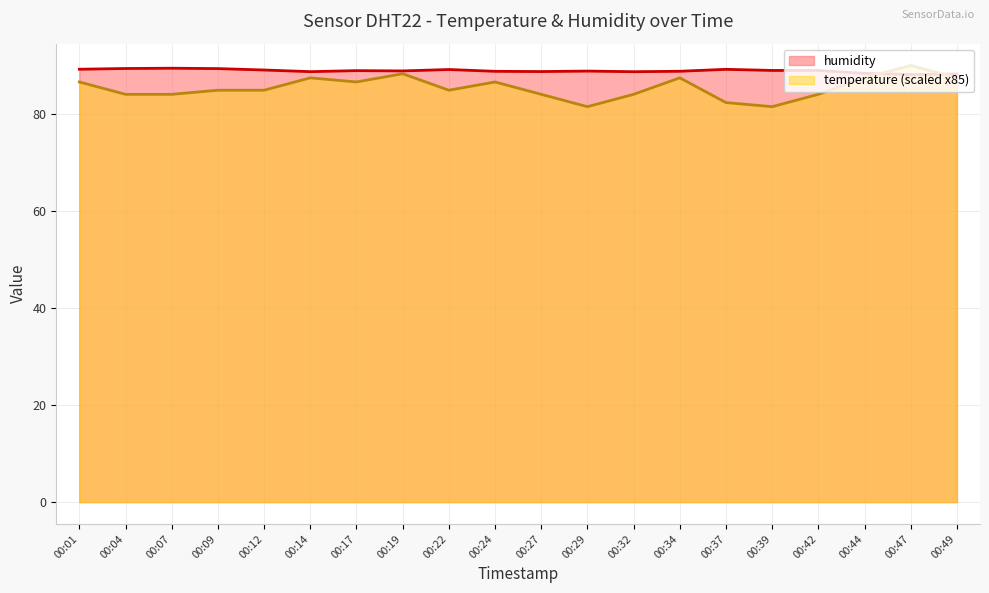

Reading right to left, what are all the values shown in this chart?

humidity: 00:49=88.3	00:47=88.2	00:44=88.5	00:42=89.1	00:39=89.1	00:37=89.3	00:34=88.9	00:32=88.8	00:29=89.0	00:27=88.8	00:24=88.9	00:22=89.3	00:19=89.0	00:17=89.0	00:14=88.8	00:12=89.2	00:09=89.5	00:07=89.5	00:04=89.5	00:01=89.3
temperature: 00:49=87.5	00:47=90.1	00:44=87.5	00:42=84.2	00:39=81.6	00:37=82.5	00:34=87.5	00:32=84.2	00:29=81.6	00:27=84.2	00:24=86.7	00:22=85.0	00:19=88.4	00:17=86.7	00:14=87.5	00:12=85.0	00:09=85.0	00:07=84.2	00:04=84.2	00:01=86.7